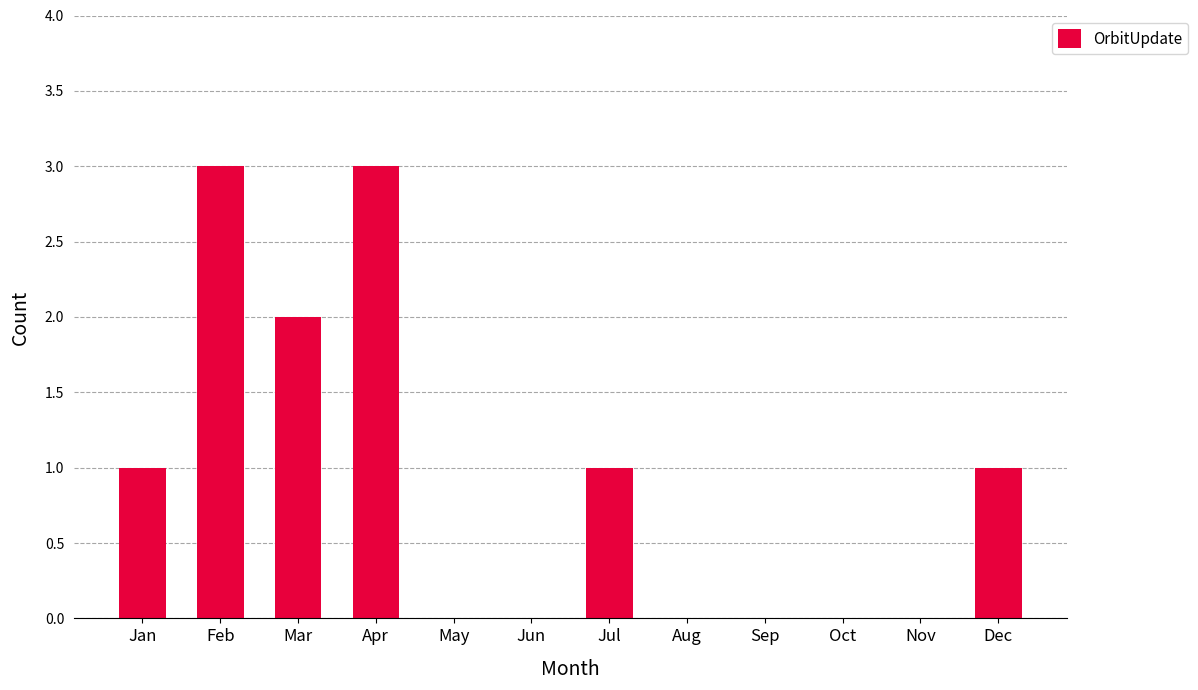

Between Feb and Aug, which is larger?

Feb